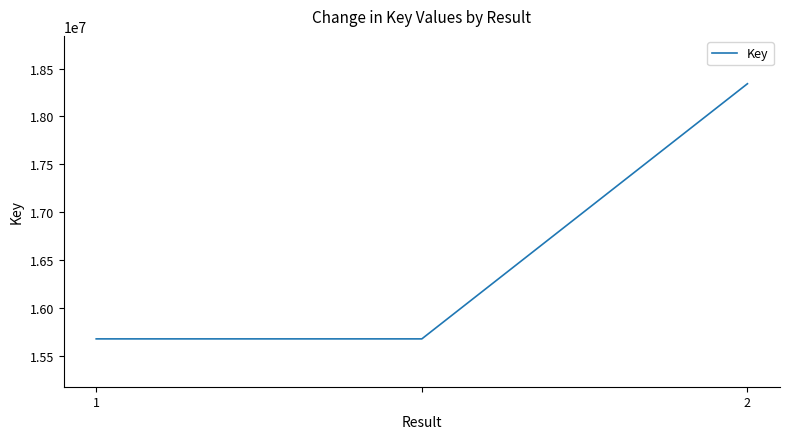

What is the greatest value displayed?

18342416